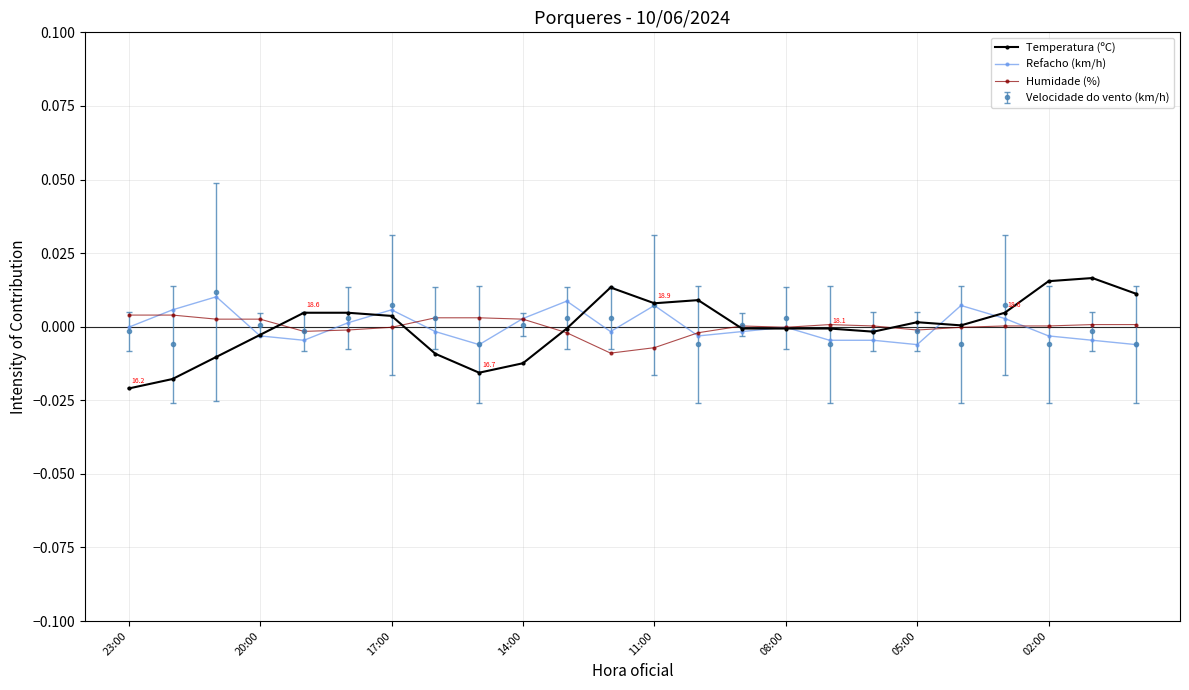

True or false: Velocidade do vento (km/h) has more than 0 points higher than both neighbors.

True